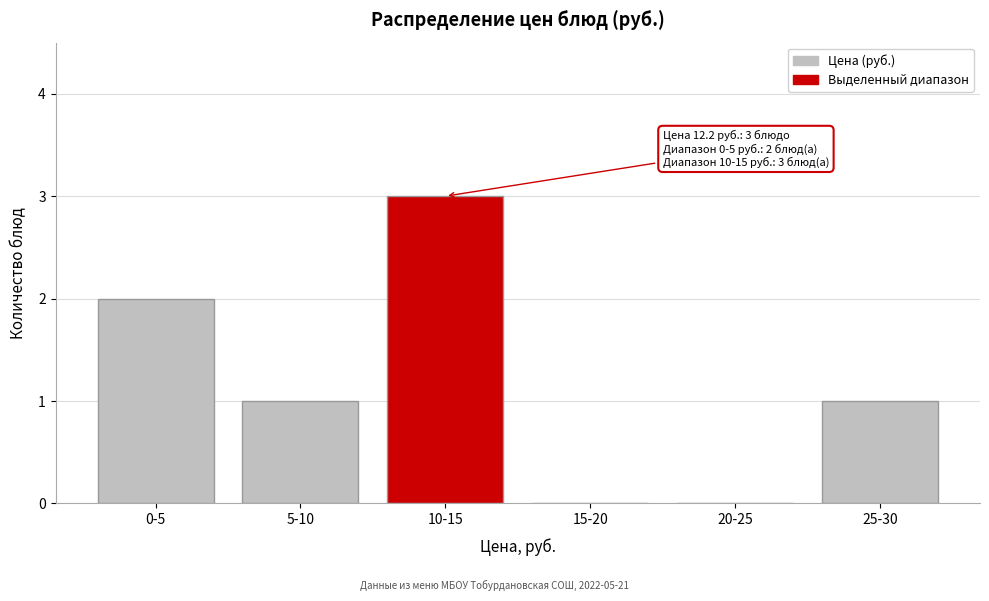

Reading left to right, list all the values displayed in this chart.

0-5=2	5-10=1	10-15=3	15-20=0	20-25=0	25-30=1